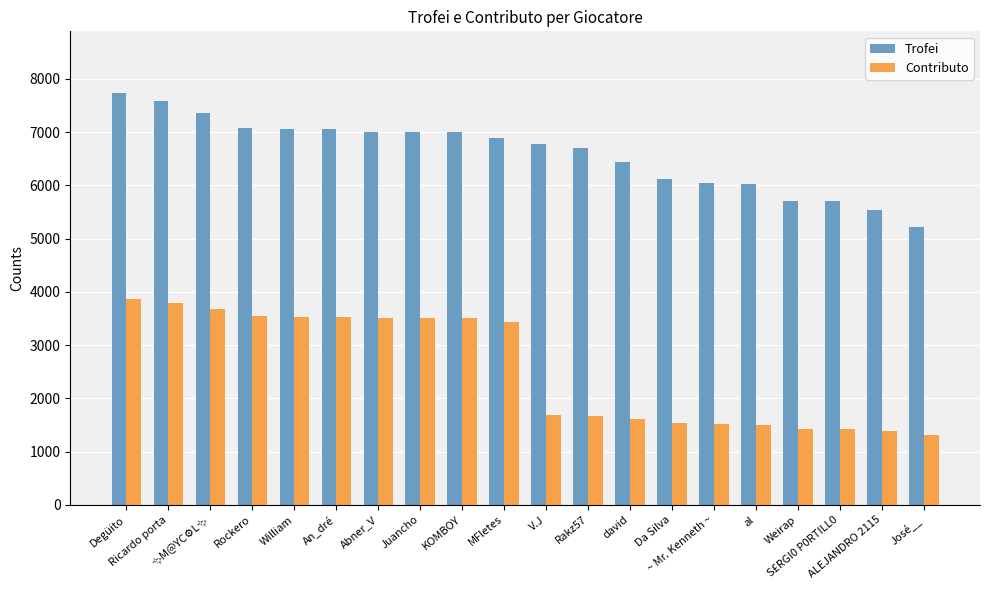

At how many categories does at least one series exceed 4420?

20